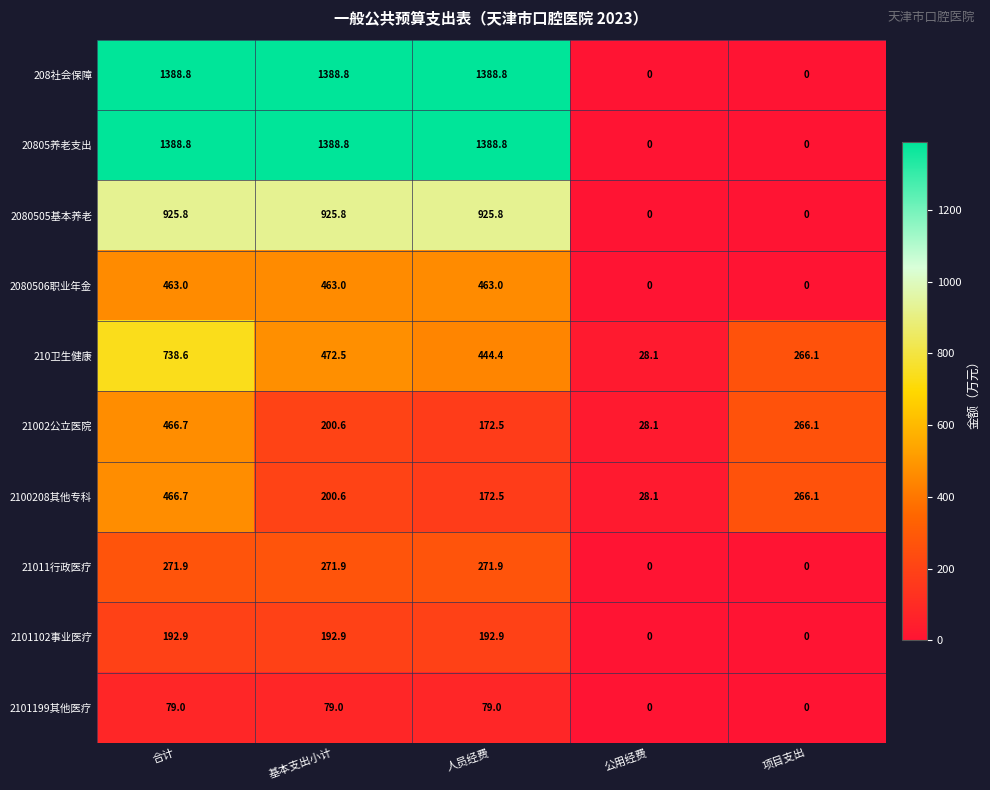

Rank the categories by 21002公立医院 value from lowest to highest.

公用经费, 人员经费, 基本支出小计, 项目支出, 合计